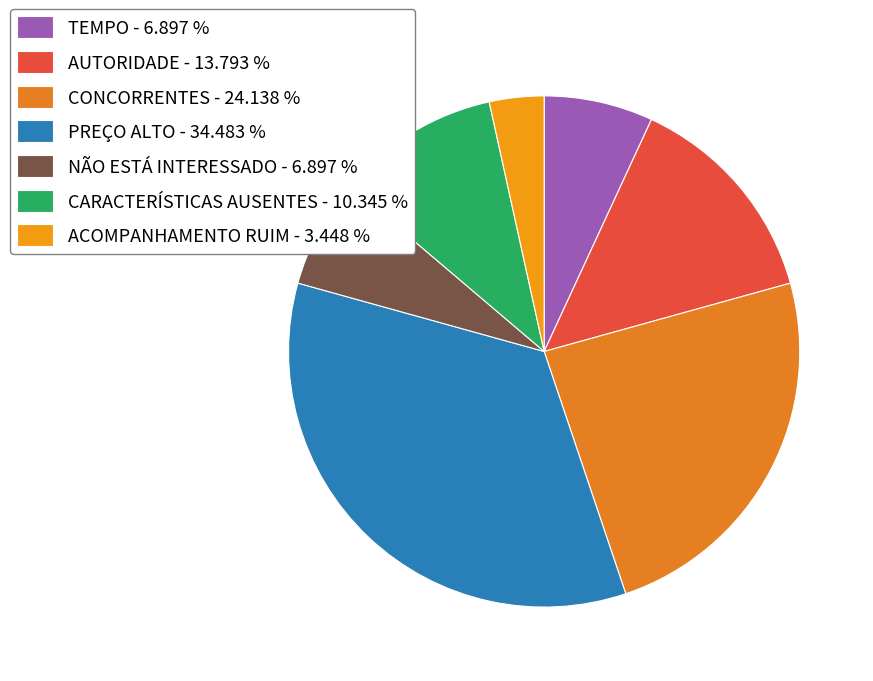

Is CARACTERÍSTICAS AUSENTES the majority of the pie?

No